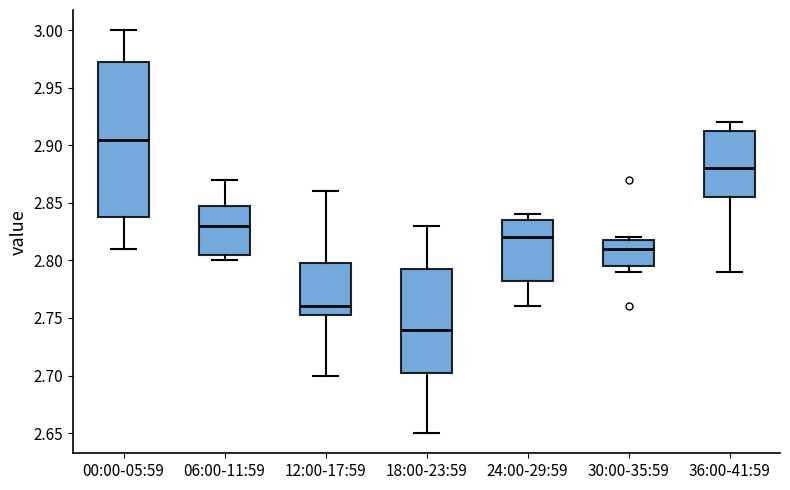

Which box's median line is the highest?

00:00-05:59